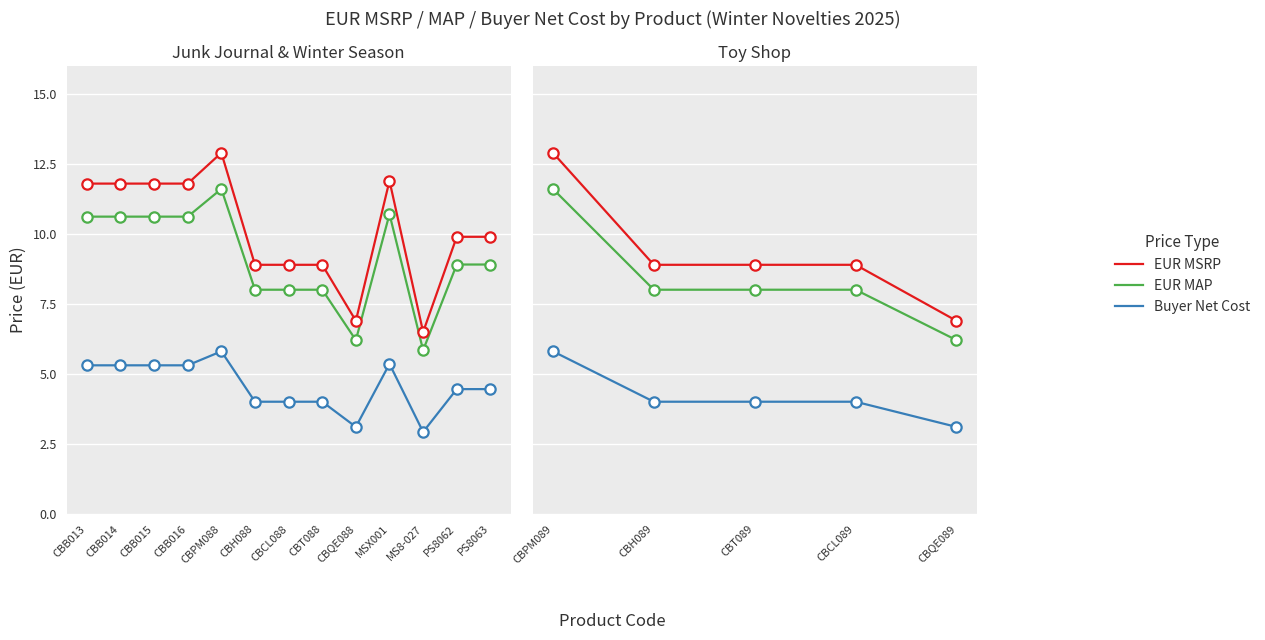

Which series contains the lowest Y value?

Buyer Net Cost